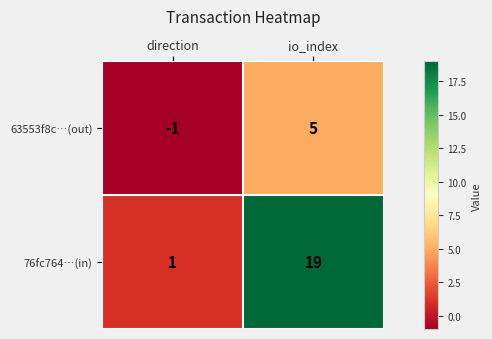

Between direction and io_index, which series saw the biggest shift?

76fc764…(in)